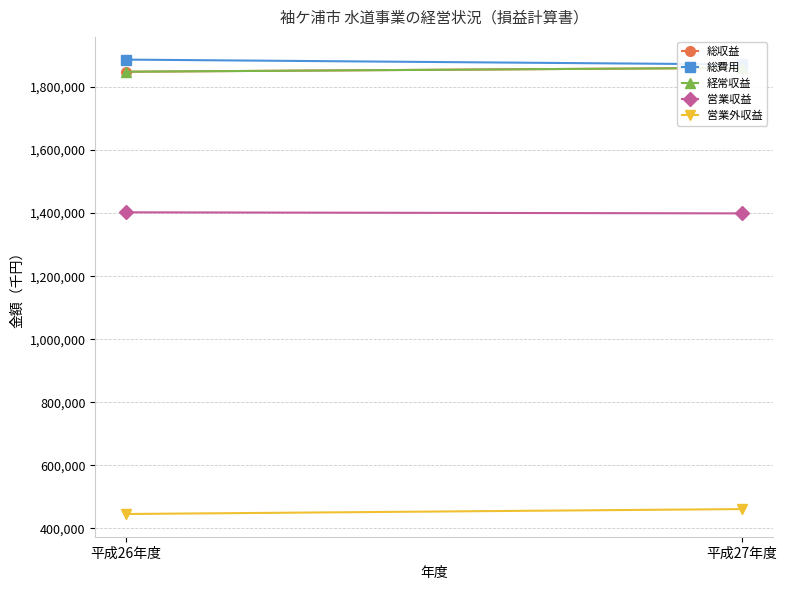

Which series changed the most between 平成26年度 and 平成27年度?

営業外収益